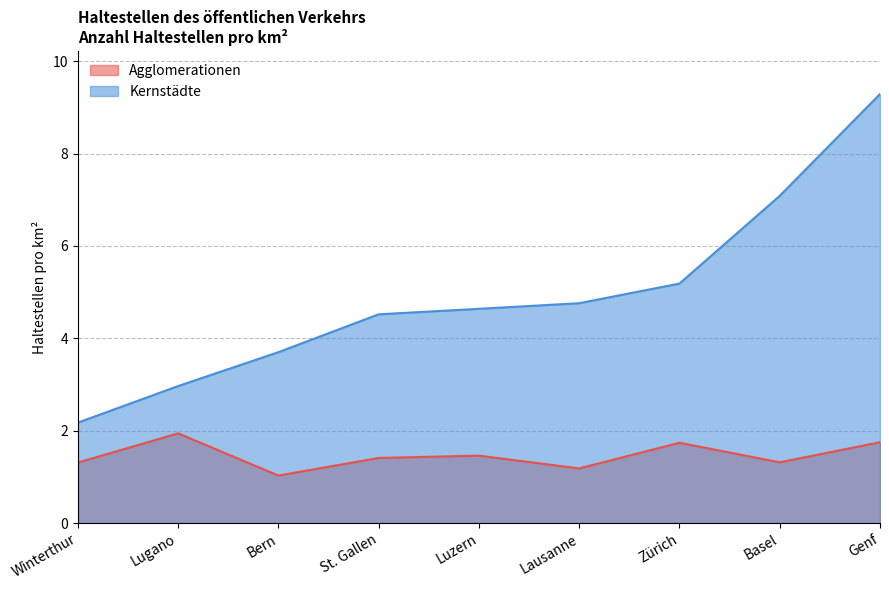

What is the difference between the Kernstädte values at Genf and Zürich?

4.1